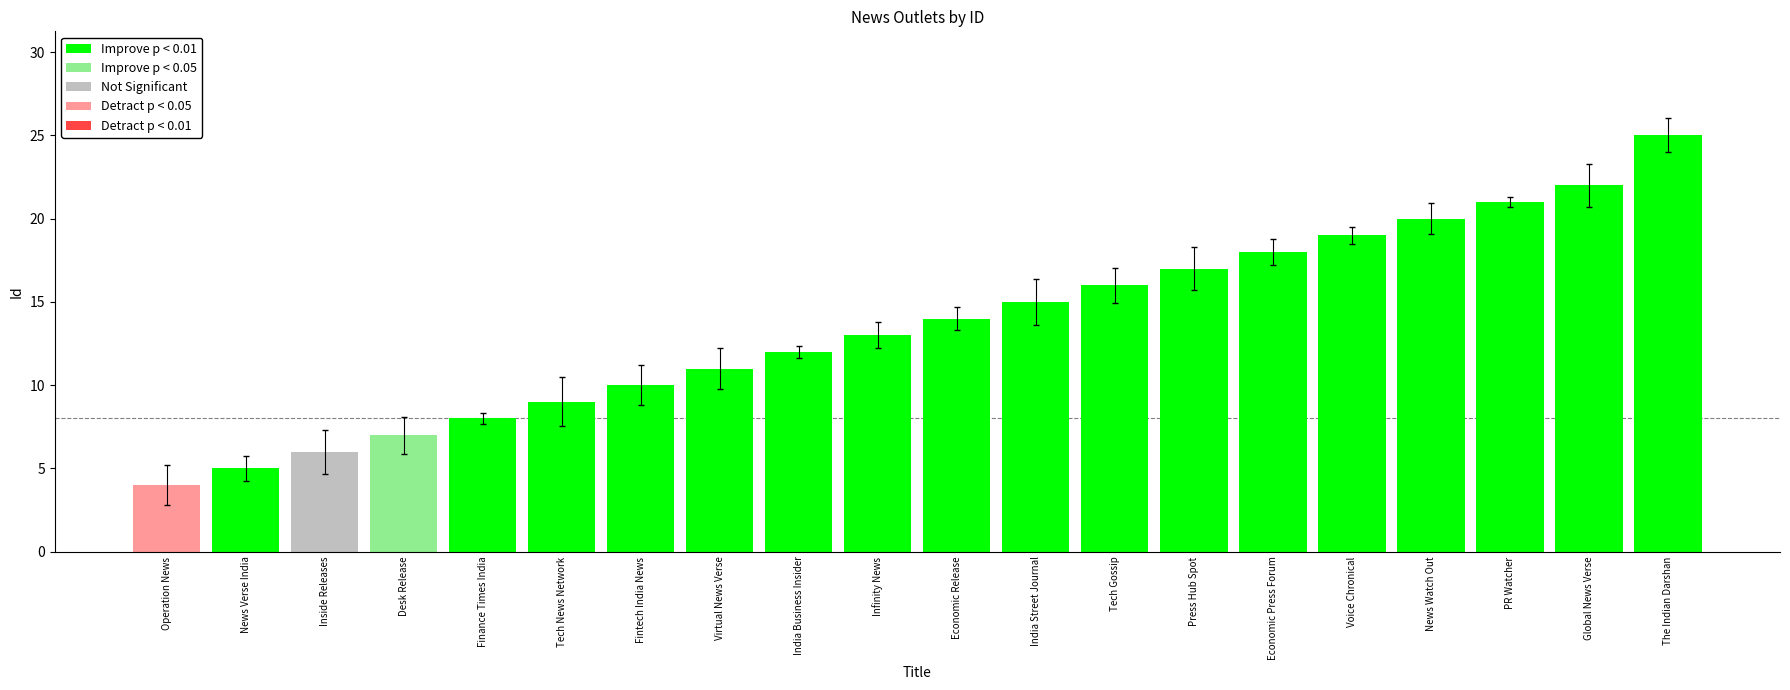

Reading left to right, list all the values displayed in this chart.

Operation News=4	News Verse India=5	Inside Releases=6	Desk Release=7	Finance Times India=8	Tech News Network=9	Fintech India News=10	Virtual News Verse=11	India Business Insider=12	Infinity News=13	Economic Release=14	India Street Journal=15	Tech Gossip=16	Press Hub Spot=17	Economic Press Forum=18	Voice Chronical=19	News Watch Out=20	PR Watcher=21	Global News Verse=22	The Indian Darshan=25